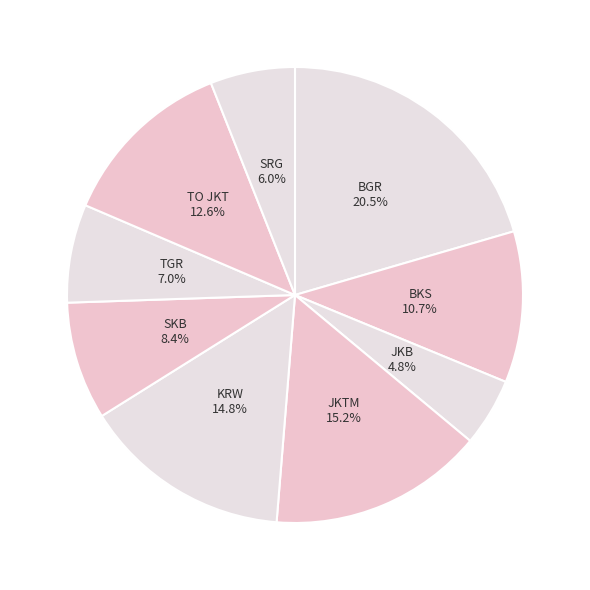

Combined, what portion of the pie is TGR and KRW?

21.8%